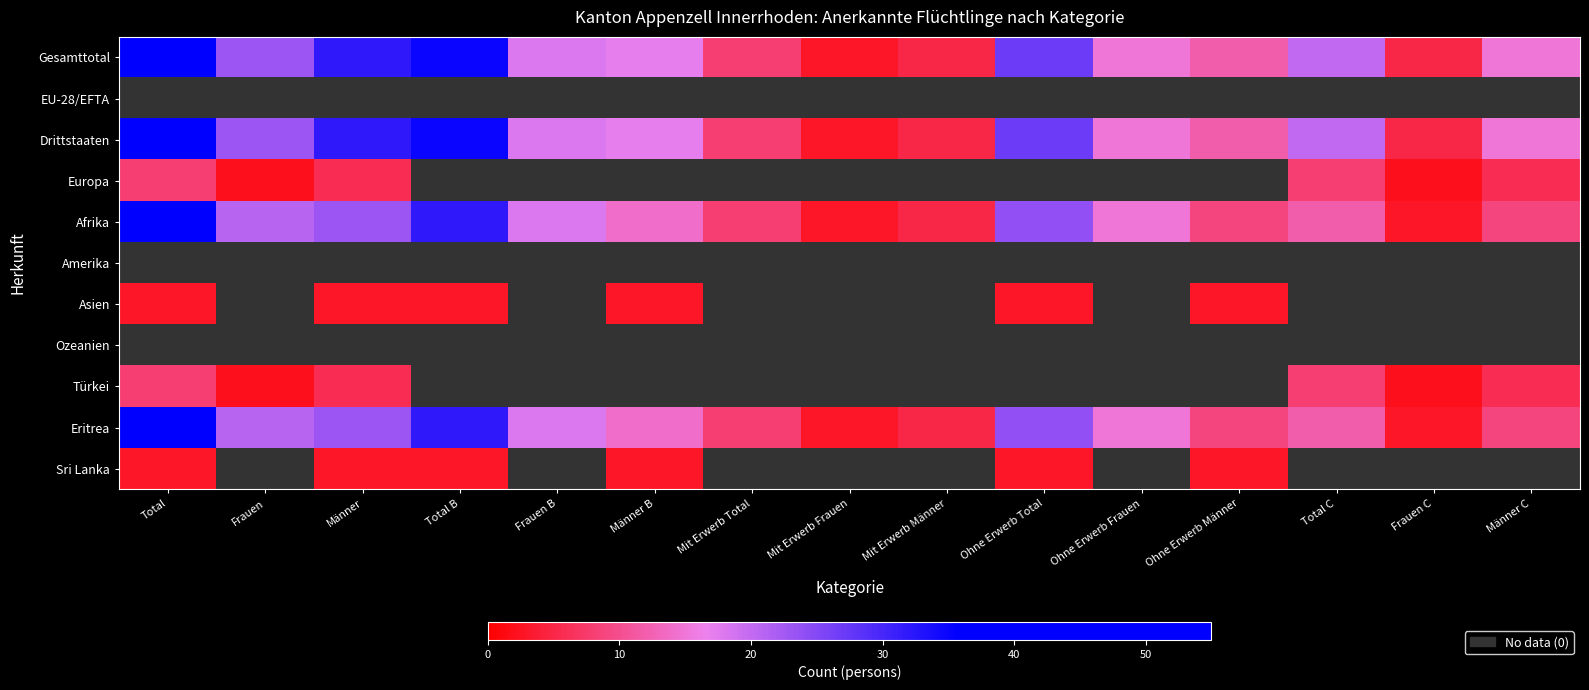

At which category does the chart reach its minimum across all series?

Frauen